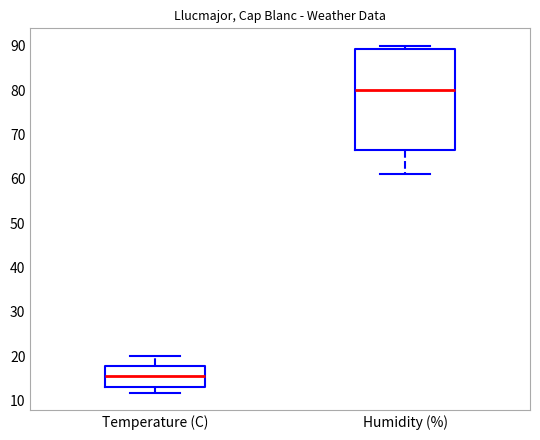

Which box's median line is the lowest?

Temperature (C)